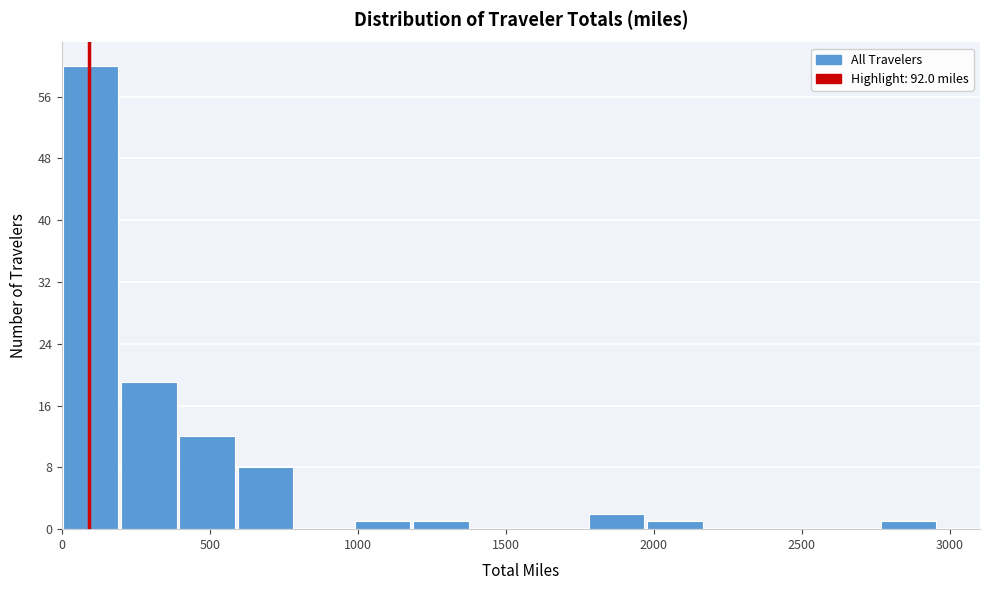

Read against the x-axis, roughly where is the centre of the tallest bar?

100